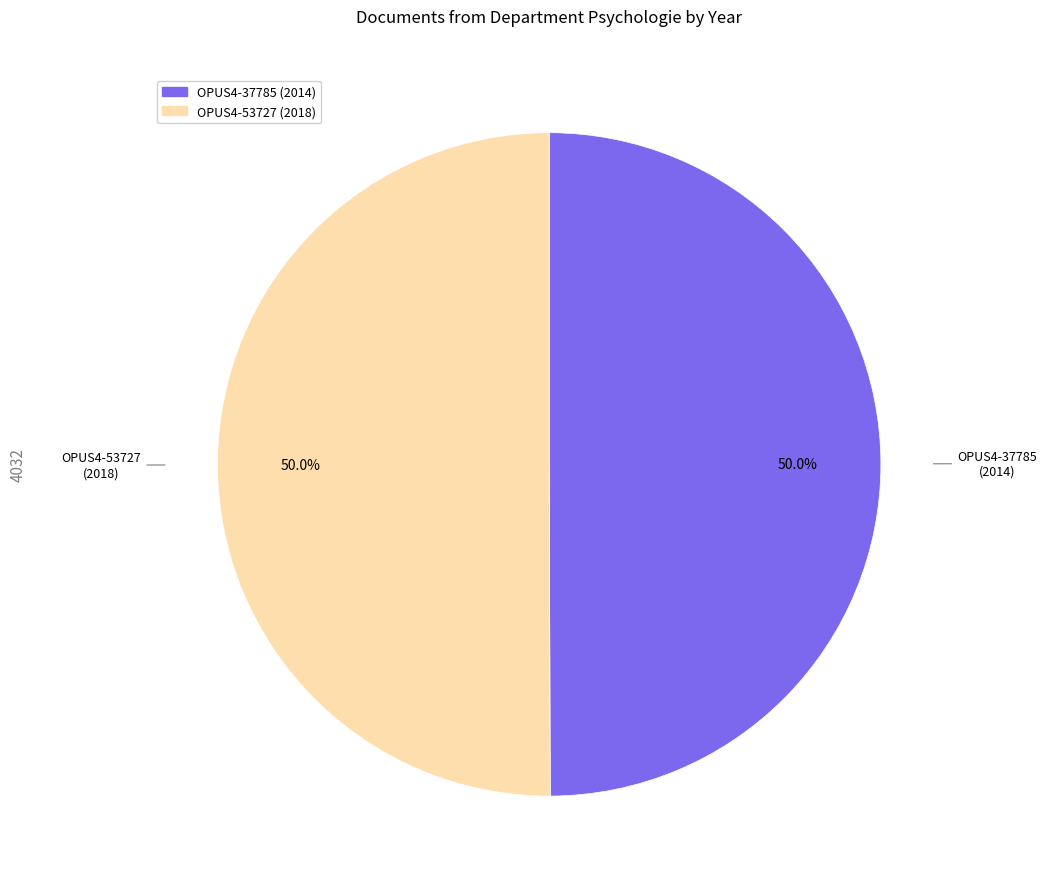

To the nearest percent, what percentage of the pie is OPUS4-53727?

50%